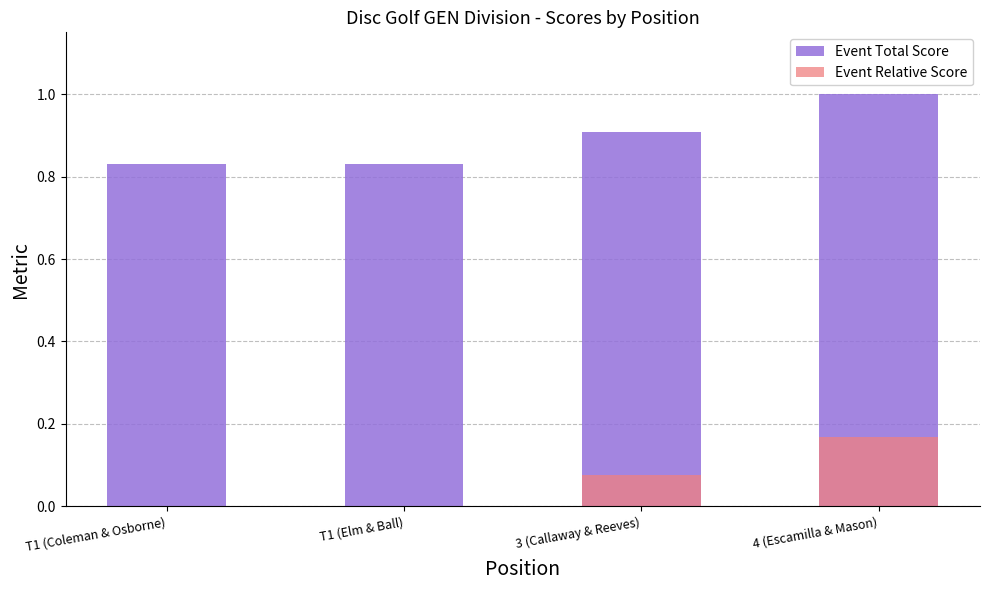

List the series in order of their peak value, highest first.

Event Total Score, Event Relative Score